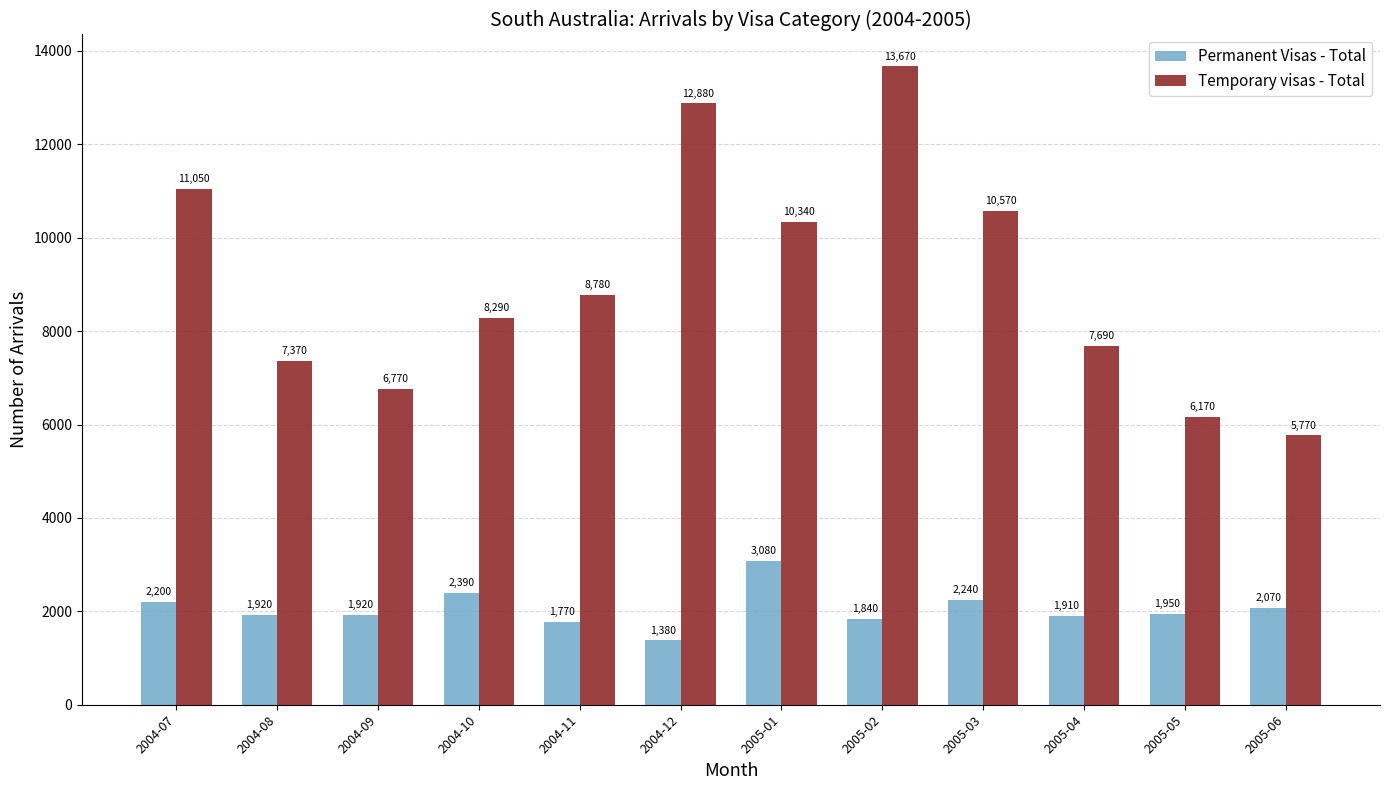

What is the difference between the Permanent Visas - Total values at 2005-04 and 2004-12?

530